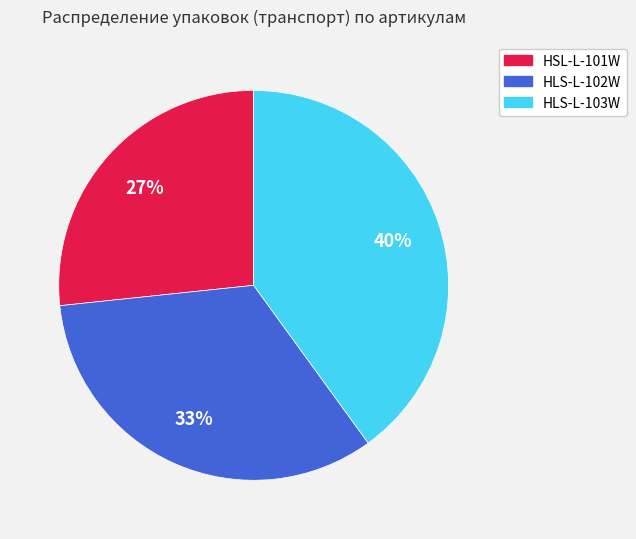

To the nearest percent, what percentage of the pie is HLS-L-102W?

33%